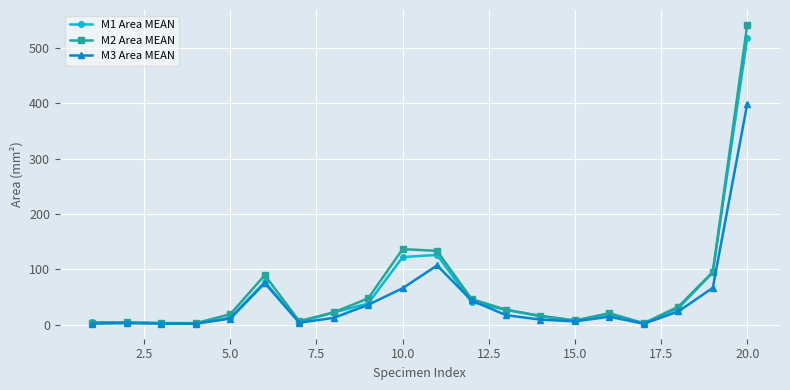

What is the value of the M2 Area MEAN point at the 12th from the left?

46.5